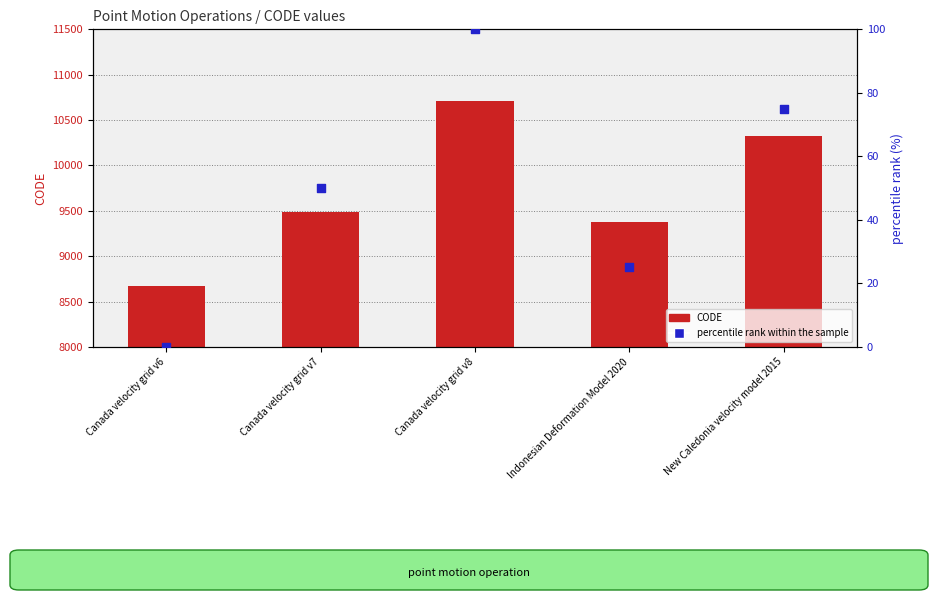

Which series has the largest total across all categories?

CODE